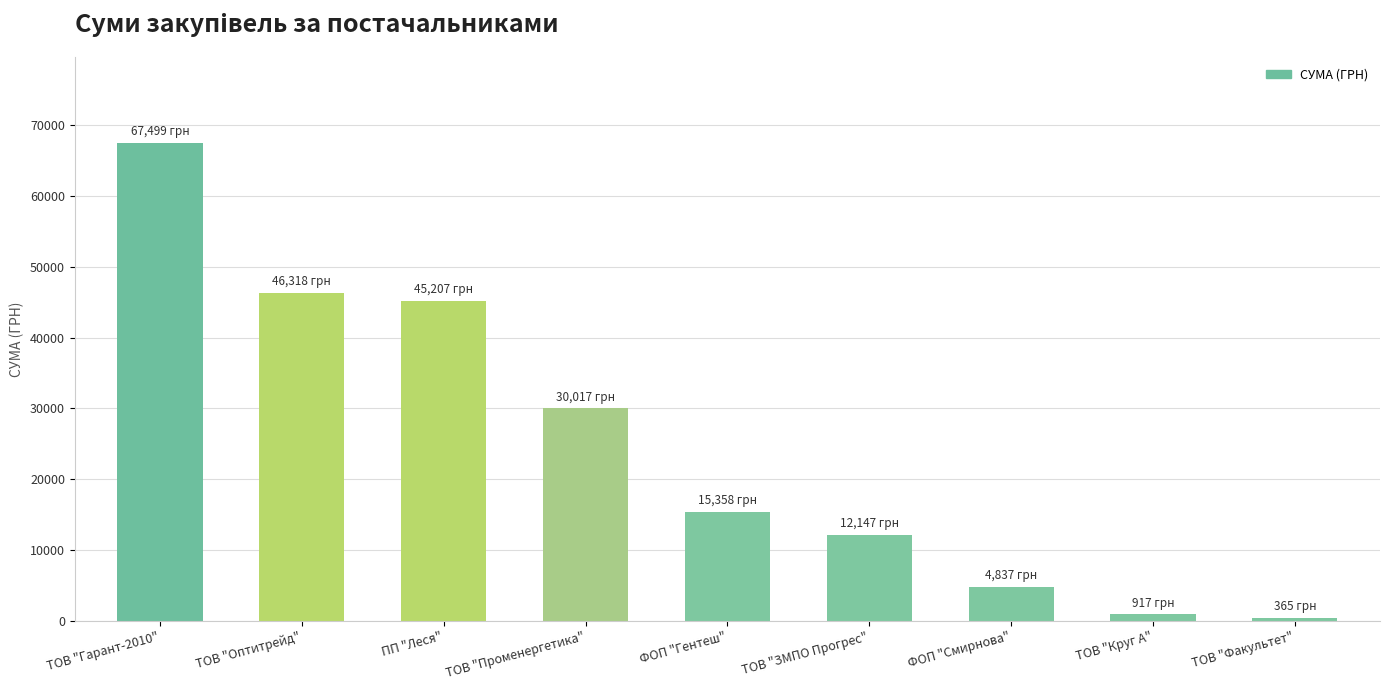

Approximately how many times larger is the value at ТОВ "Гарант-2010" compared to ФОП "Смирнова"?

14.0